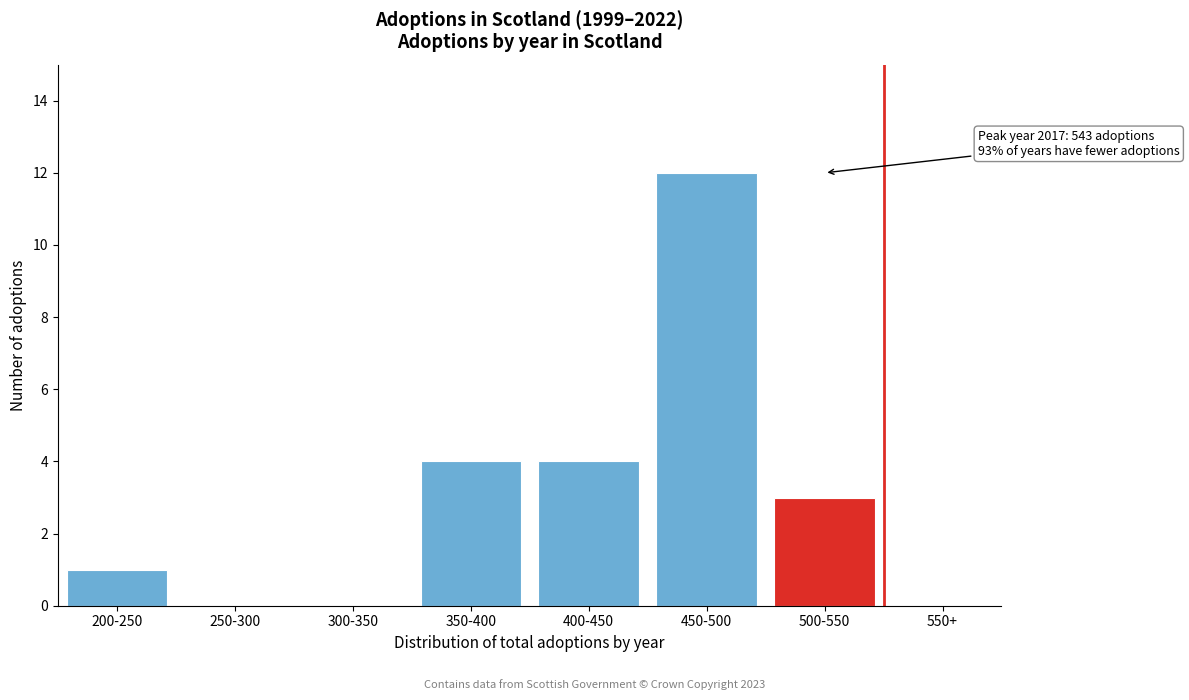

Reading left to right, extract all data points from this chart.

200-250=1	250-300=0	300-350=0	350-400=4	400-450=4	450-500=12	500-550=3	550+=0